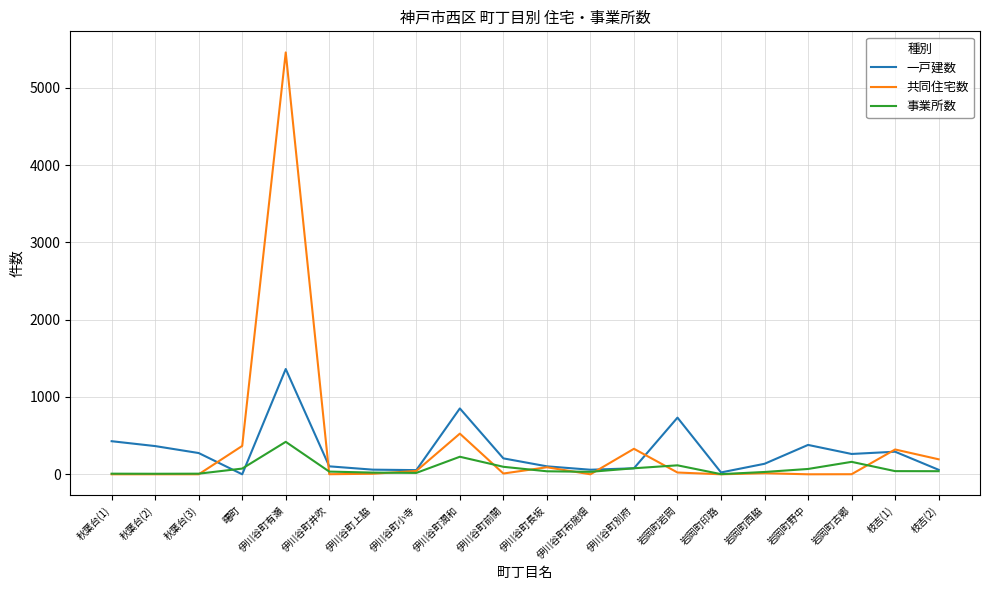

Read the 事業所数 value at 枝吉(1), to the nearest 5.

40